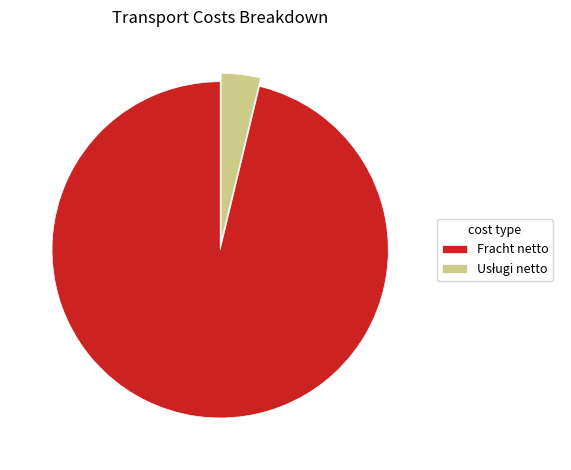

How many slices are in this pie chart?

2